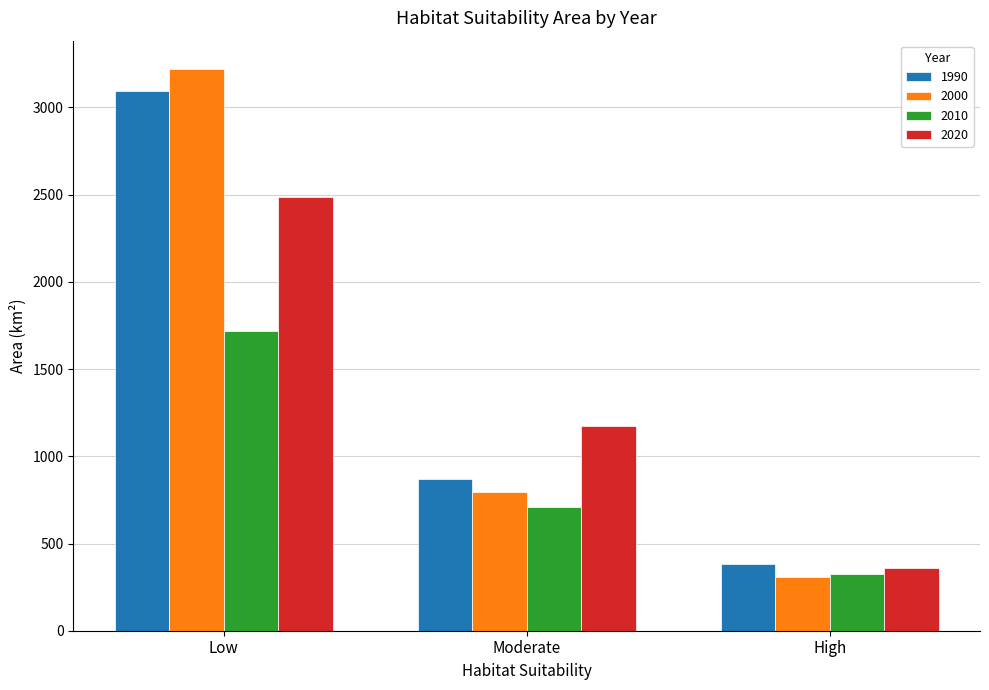

Is the value of 2000 at Moderate greater than the value of 2010 at Moderate?

Yes